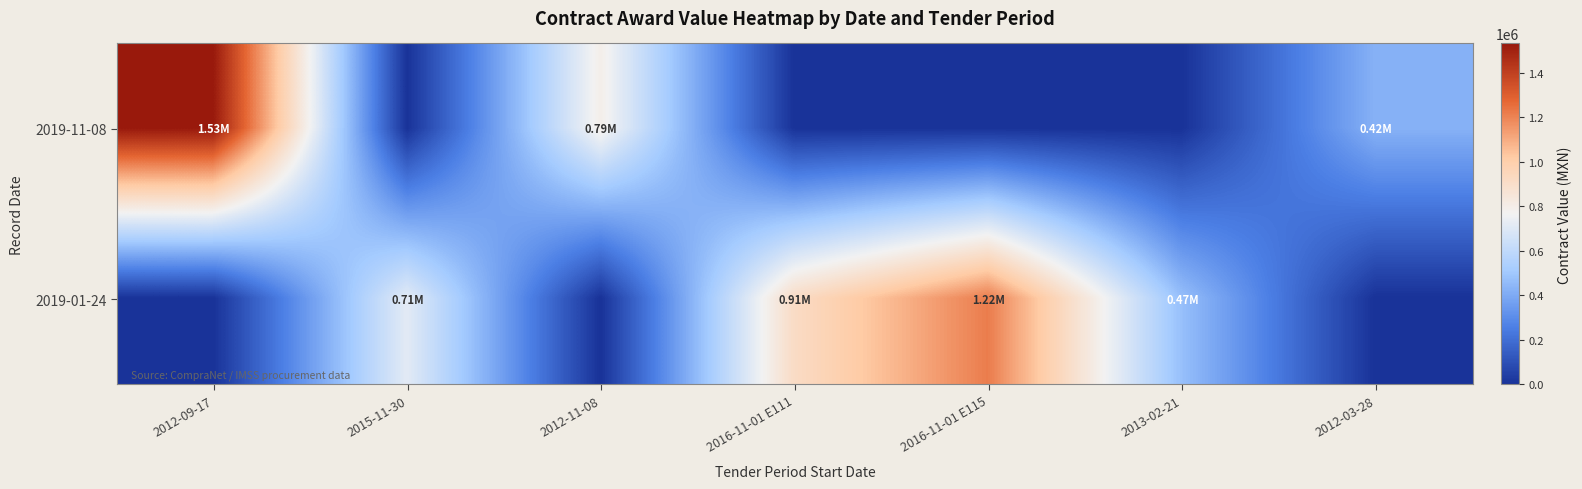

What is the total value across all series at 2015-11-30?

714074.7